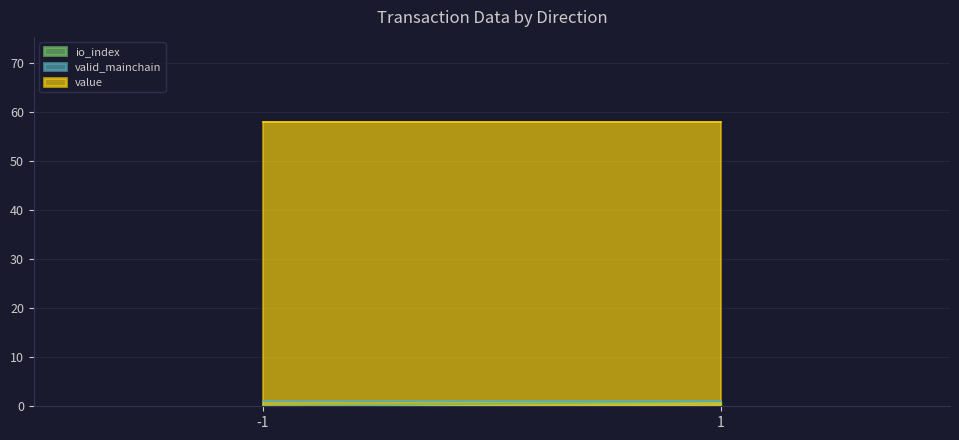

The value series shows 102.8 at -1. True or false?

False